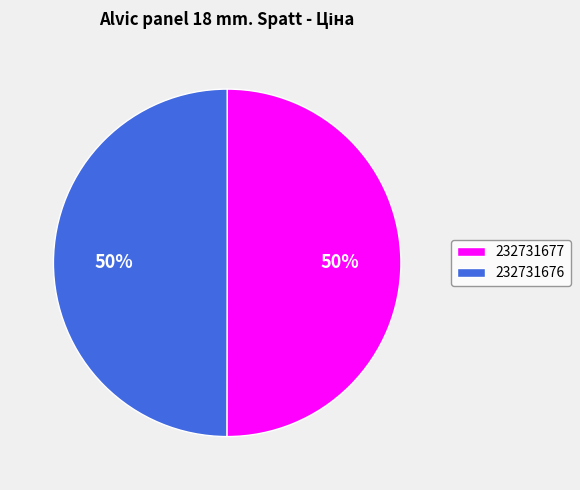

To the nearest percent, what is the average slice percentage?

50%